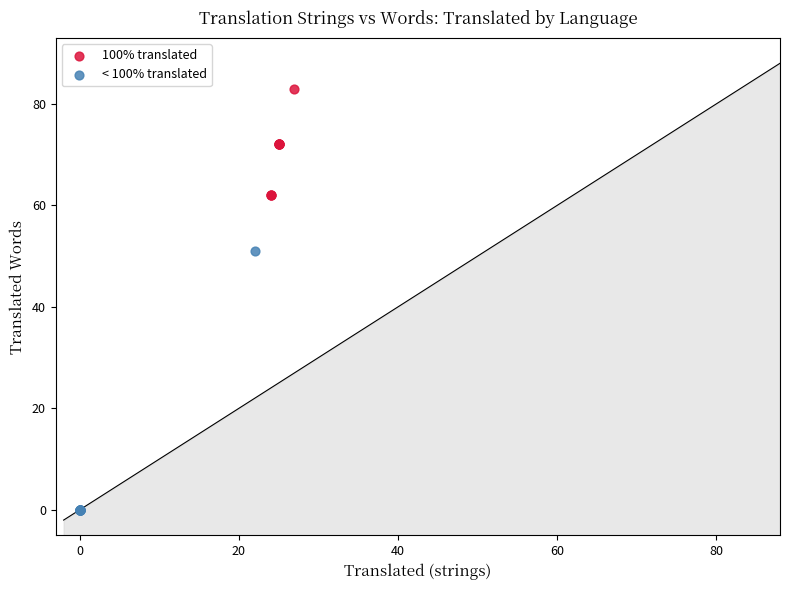

Which series reaches the maximum Y coordinate?

100% translated